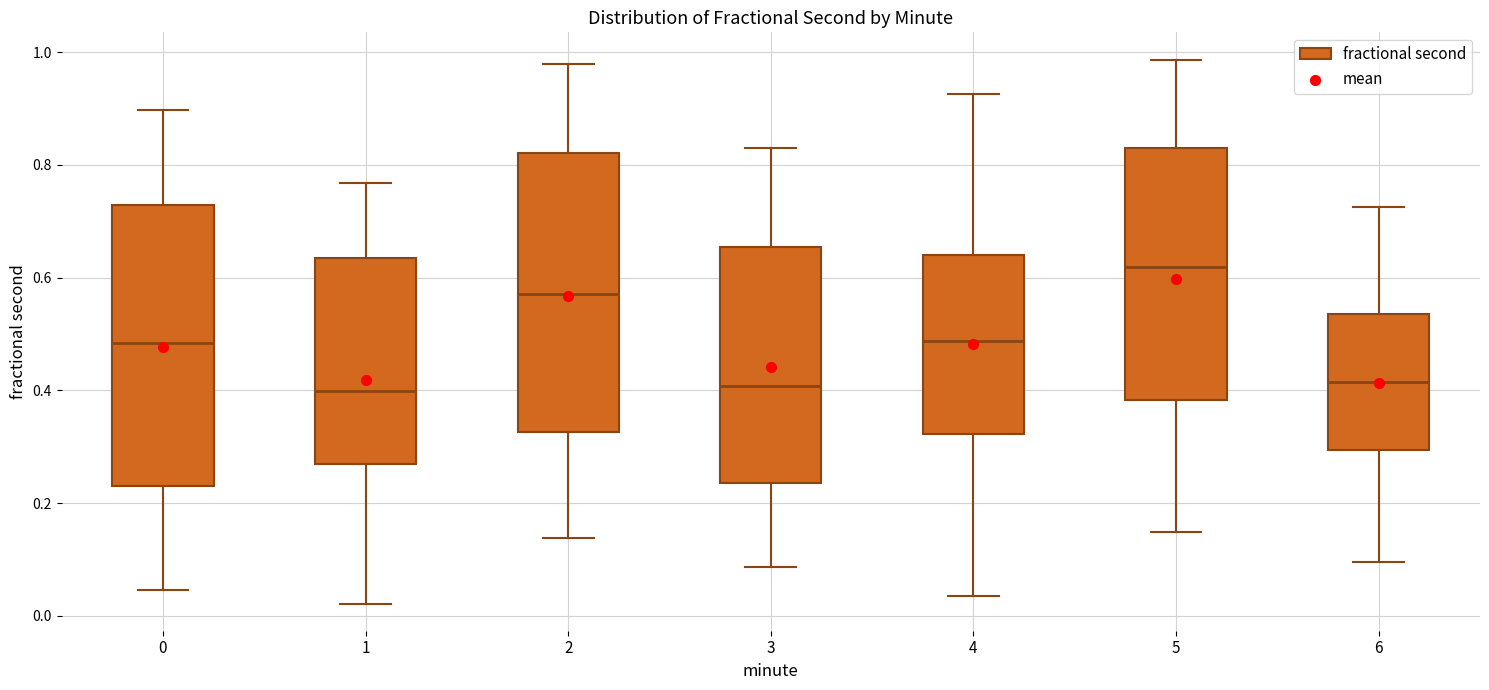

Reading left to right, transcribe this box plot: for each box, give where its median line is, the range the box spans, and where its two whiskers end, as read against the y-axis. The values are not printed on the chart, so give them approximately, as read against the axis.

0: median 0.48, box 0.22 to 0.72, whiskers 0.04 to 0.90
1: median 0.40, box 0.26 to 0.64, whiskers 0.02 to 0.76
2: median 0.58, box 0.32 to 0.82, whiskers 0.14 to 0.98
3: median 0.40, box 0.24 to 0.66, whiskers 0.08 to 0.82
4: median 0.48, box 0.32 to 0.64, whiskers 0.04 to 0.92
5: median 0.62, box 0.38 to 0.82, whiskers 0.14 to 0.98
6: median 0.42, box 0.30 to 0.54, whiskers 0.10 to 0.72